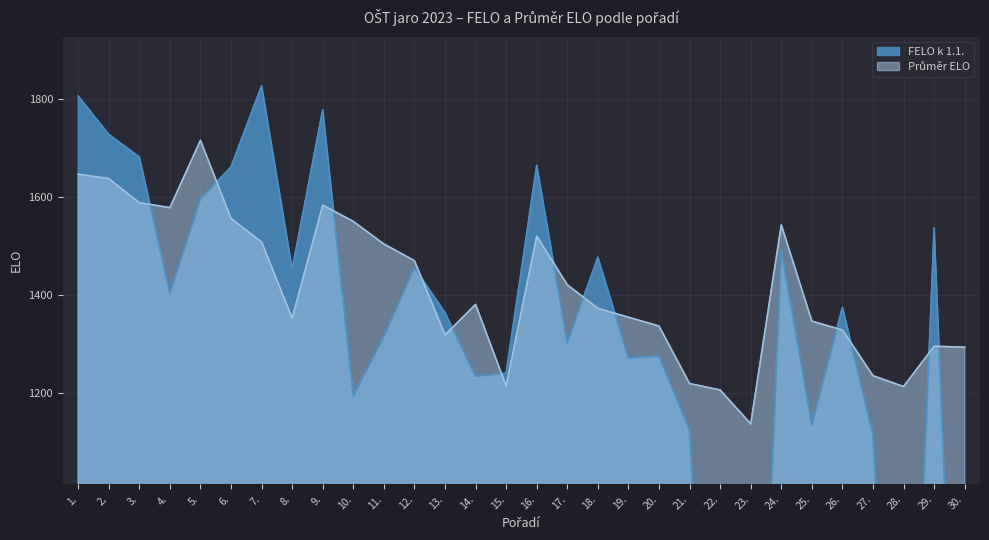

How many times do Průměr ELO and FELO k 1.1. cross each other?

13